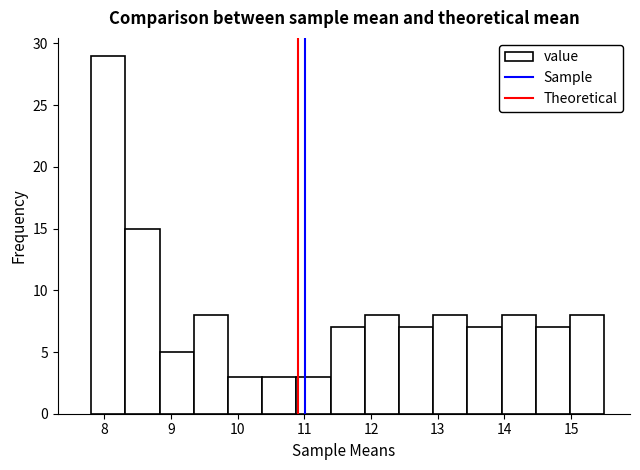

What is the height of the bar covering 11.9 to 12.4 on the x-axis? Neither the bar edges nor the heights are printed on the chart, so give them approximately, as read against the axes.

8